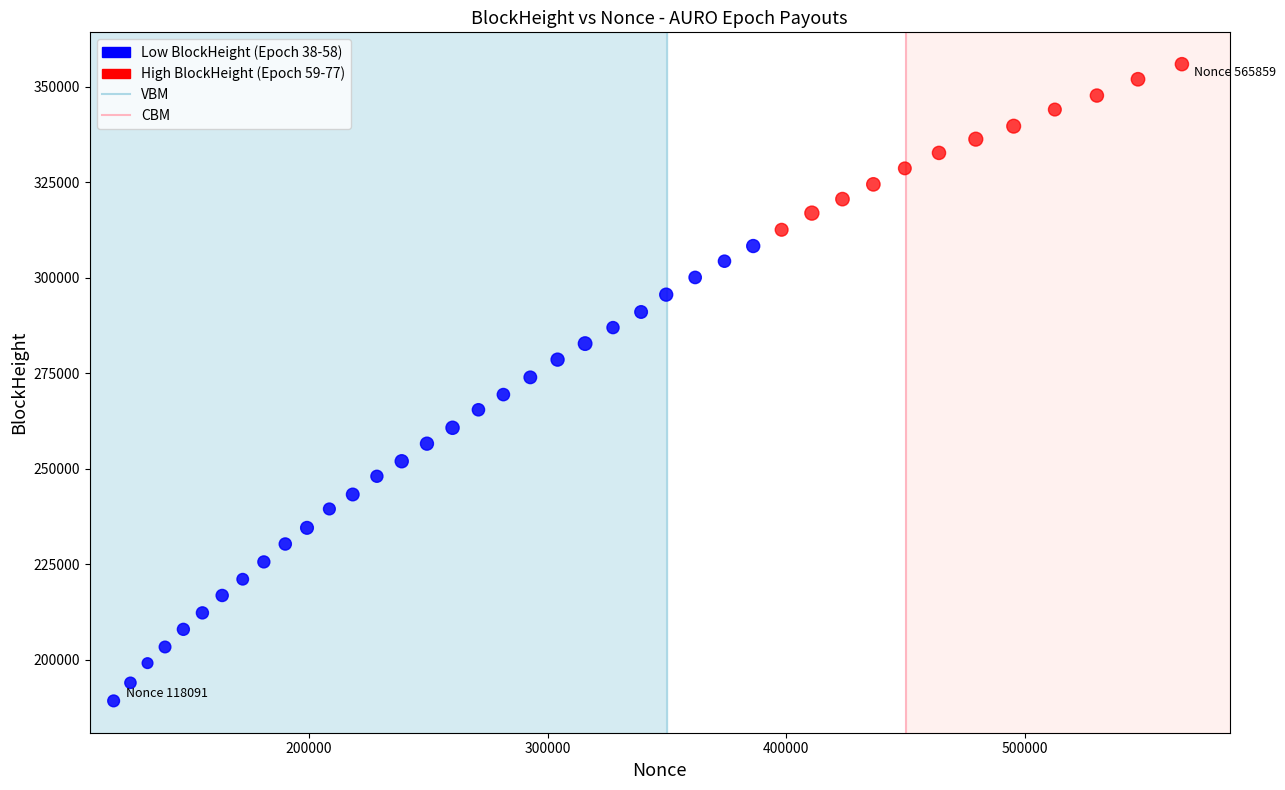

Which series contains the highest Y value?

High BlockHeight (Epoch 59-77)